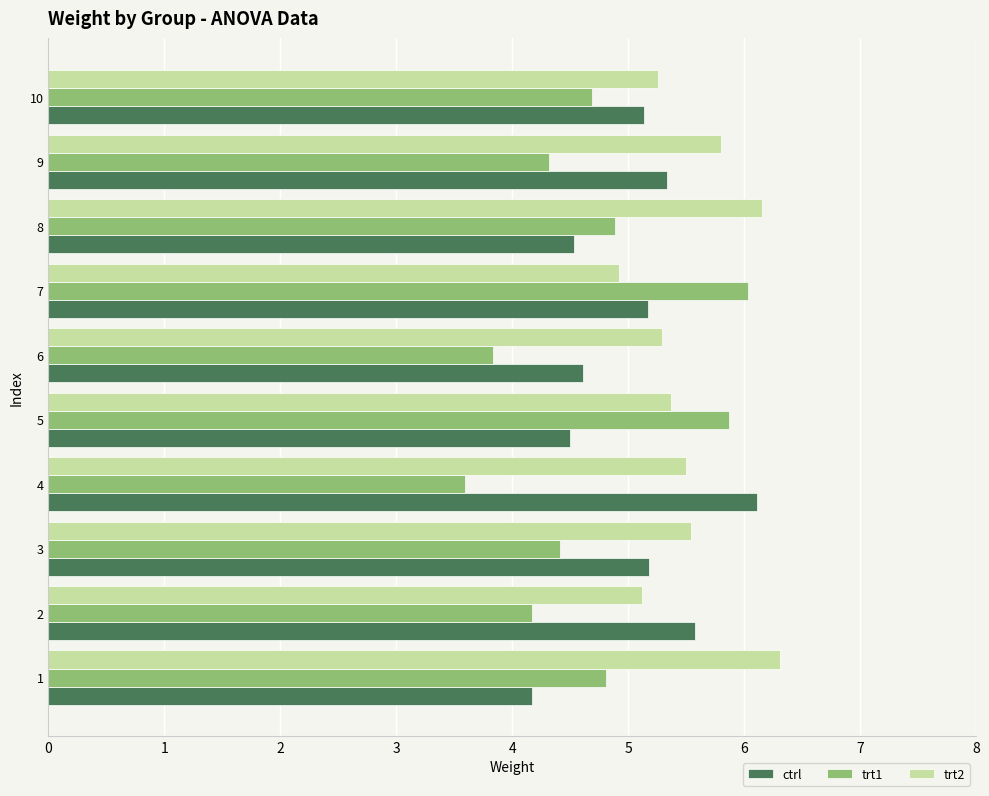

What is the difference between the highest and lowest values at 6?

1.5